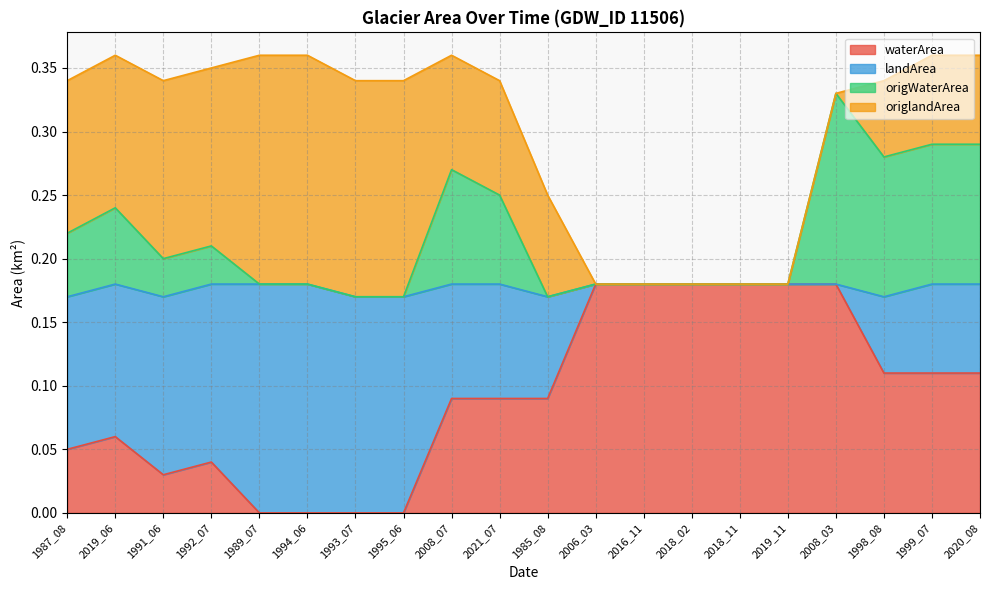

What is the difference between the maximum and minimum values in the origWaterArea series?

0.2